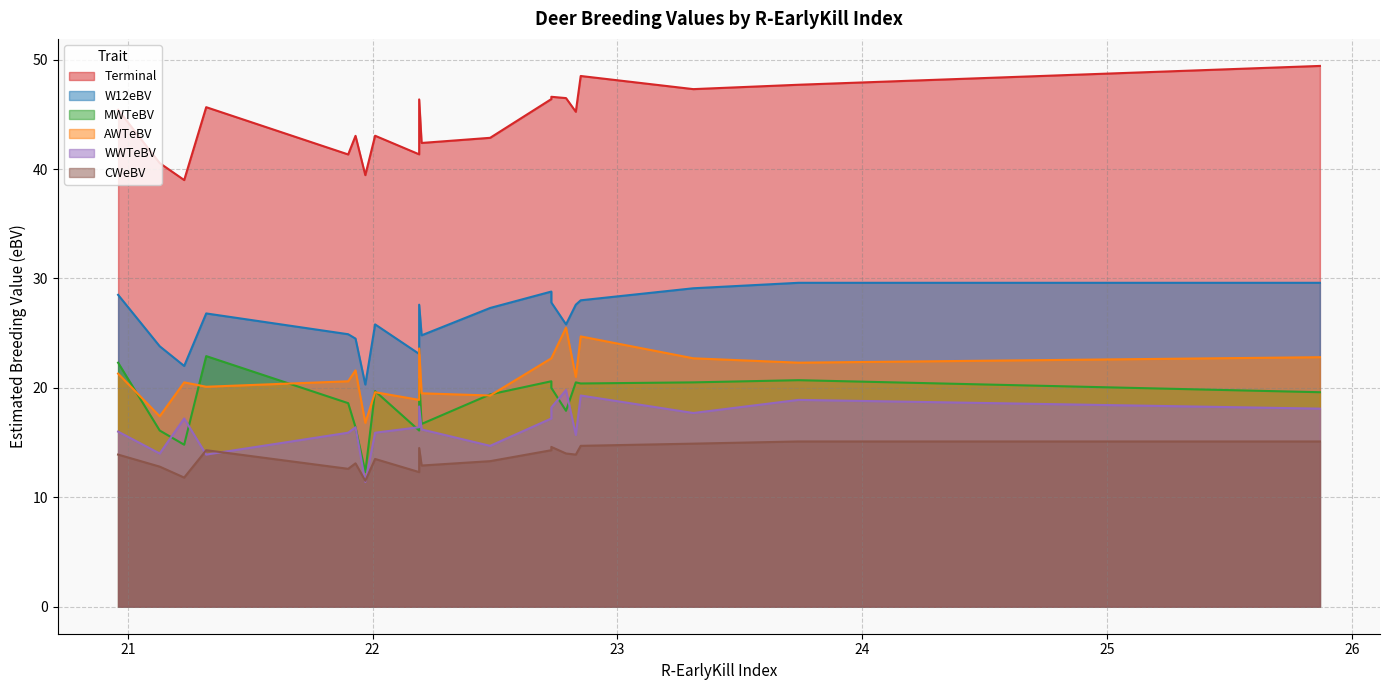

How many categories are shown in the chart?

20